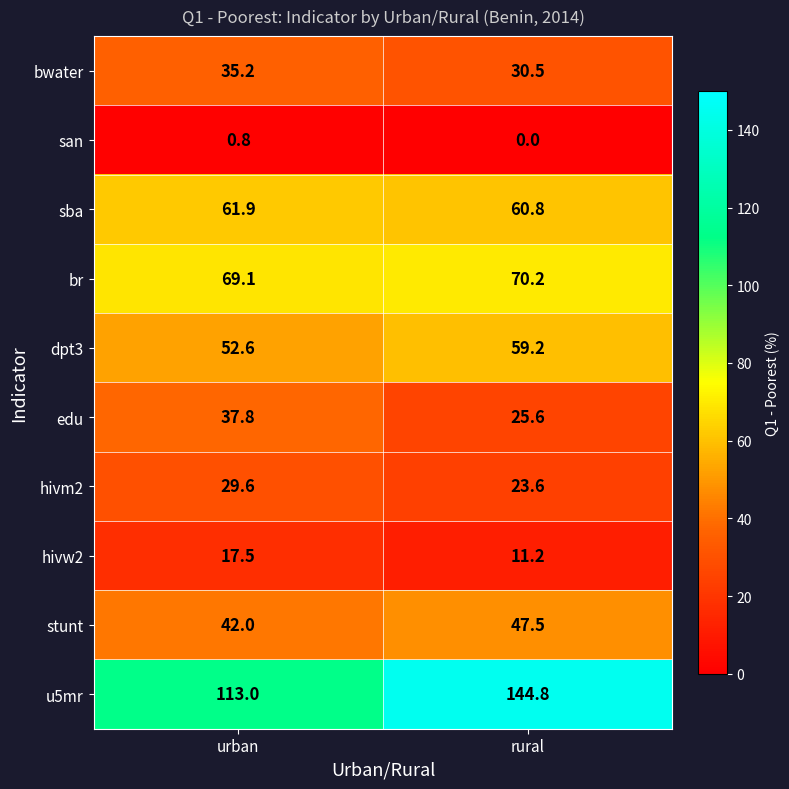

The hivm2 series shows 23.6 at rural. True or false?

True